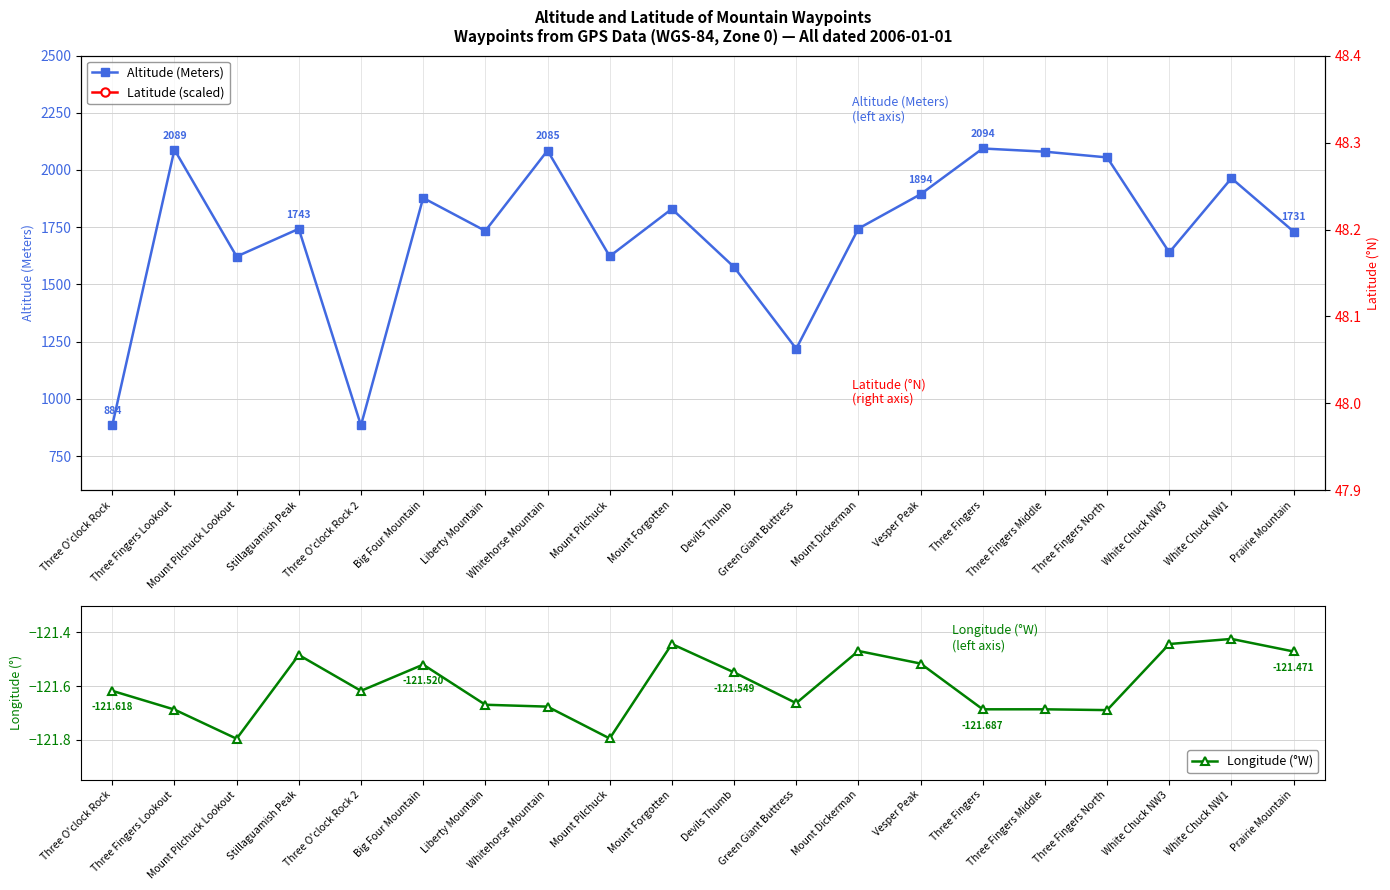

What position from the right is Devils Thumb?

10